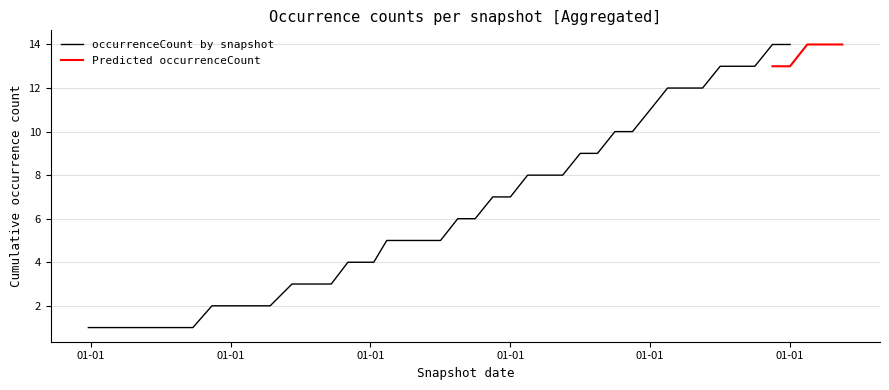

At which category does the chart reach its minimum across all series?

01-01